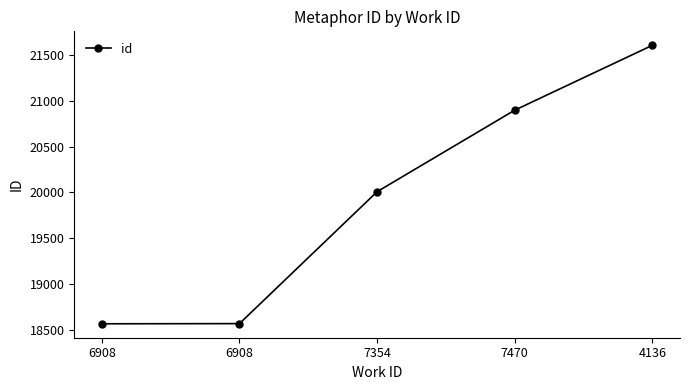

What is the value of the 2nd point from the left?

18566